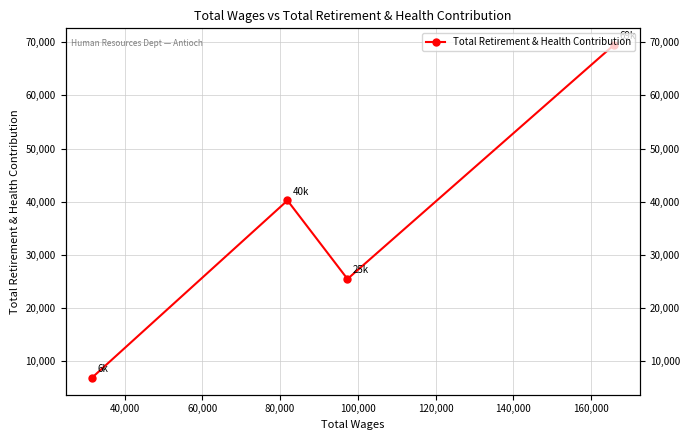

What is the difference between the second highest and minimum values?

33385